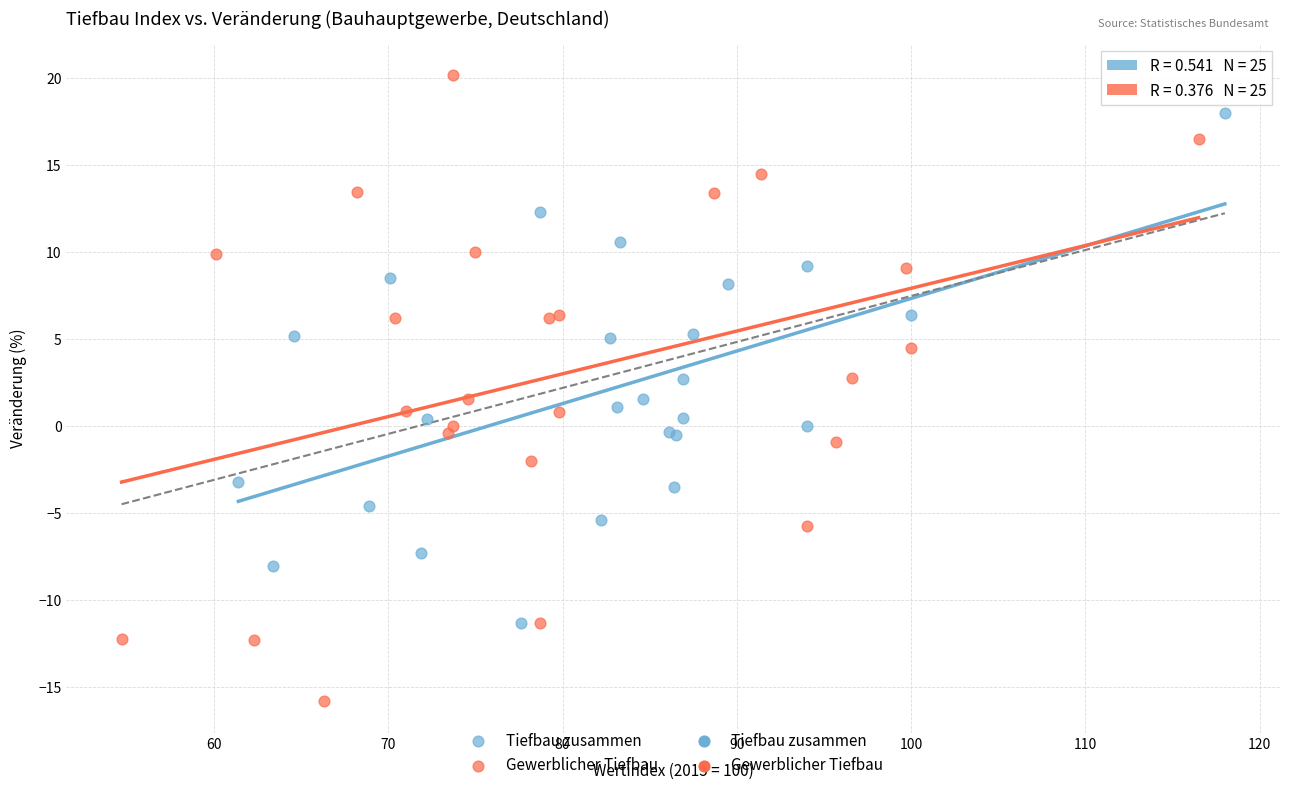

Which series has the largest Y range (max minus min)?

Gewerblicher Tiefbau